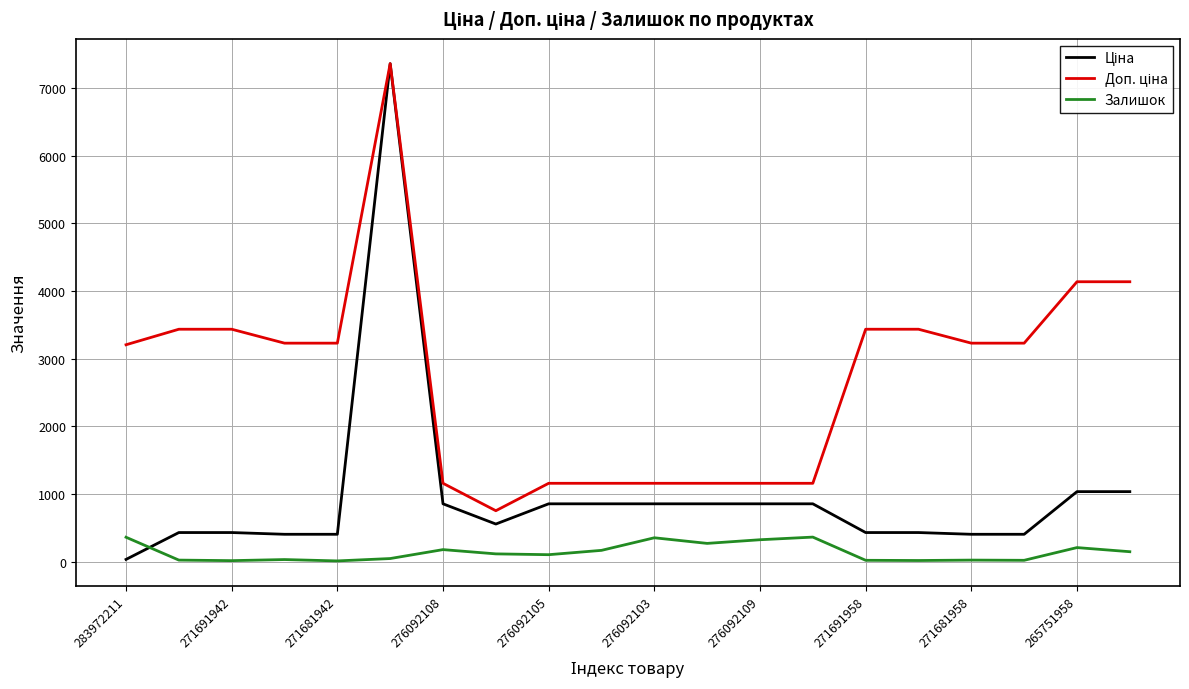

What is the greatest value displayed?

7360.2